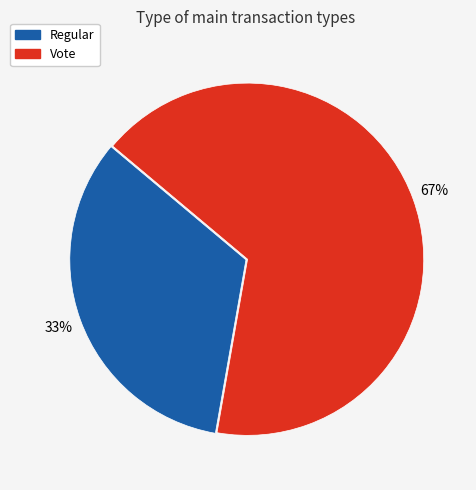

What percentage is the Vote slice, to the nearest percent?

67%